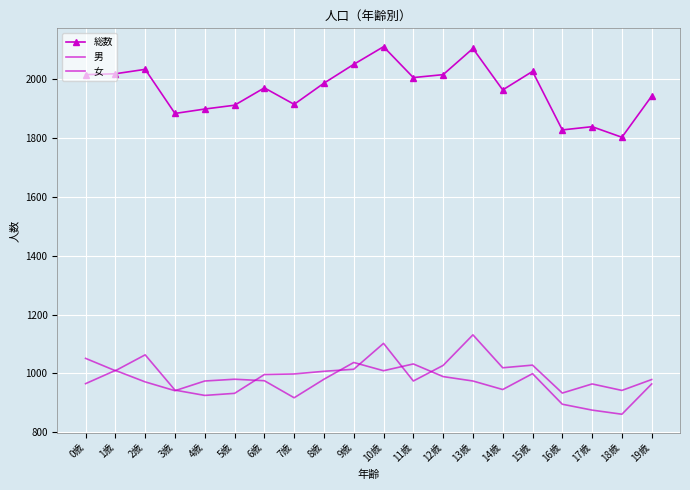

What is the total value across all series at 16歳?

3656